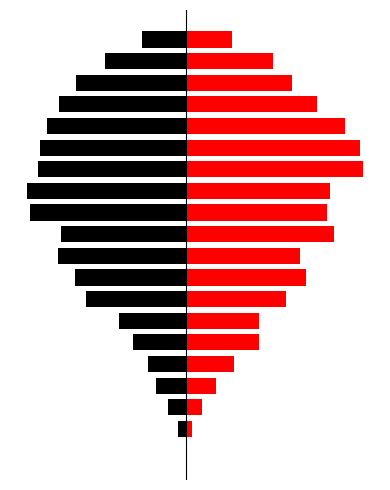

Reading left to right, list all the values displayed in this chart.

col_0: 0=0.0	1=-0.9	2=-1.9	3=-3.2	4=-4.1	5=-5.7	6=-7.2	7=-10.6	8=-11.8	9=-13.6	10=-13.2	11=-16.6	12=-16.9	13=-15.8	14=-15.5	15=-14.7	16=-13.5	17=-11.7	18=-8.6	19=-4.7
col_1: 0=0.0	1=0.6	2=1.7	3=3.2	4=5.0	5=7.8	6=7.7	7=10.6	8=12.6	9=12.1	10=15.6	11=14.9	12=15.2	13=18.7	14=18.4	15=16.8	16=13.8	17=11.2	18=9.2	19=4.9